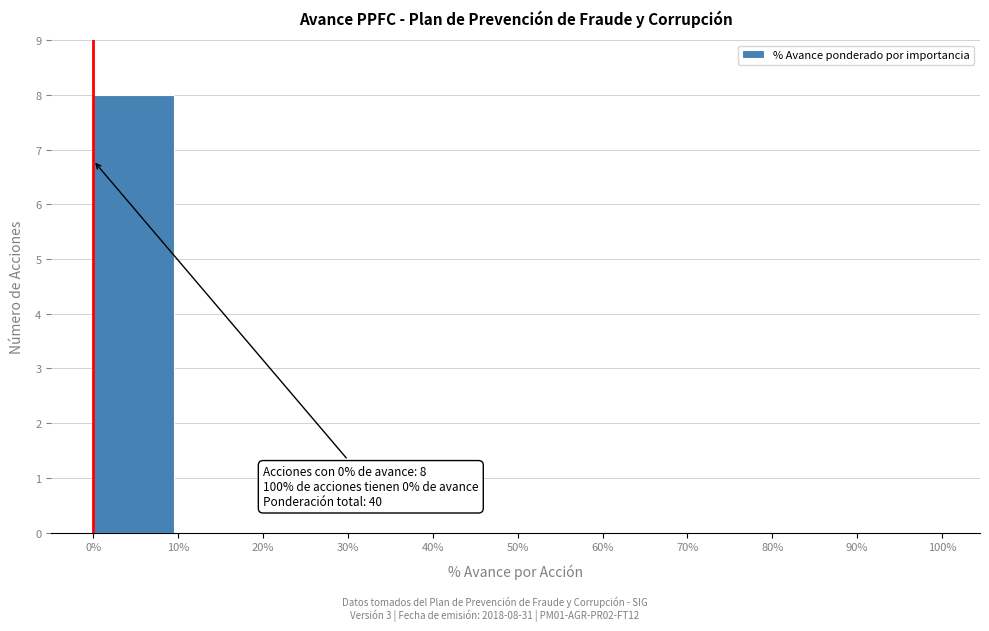

Which range on the x-axis has the tallest bar?

0% to 10%